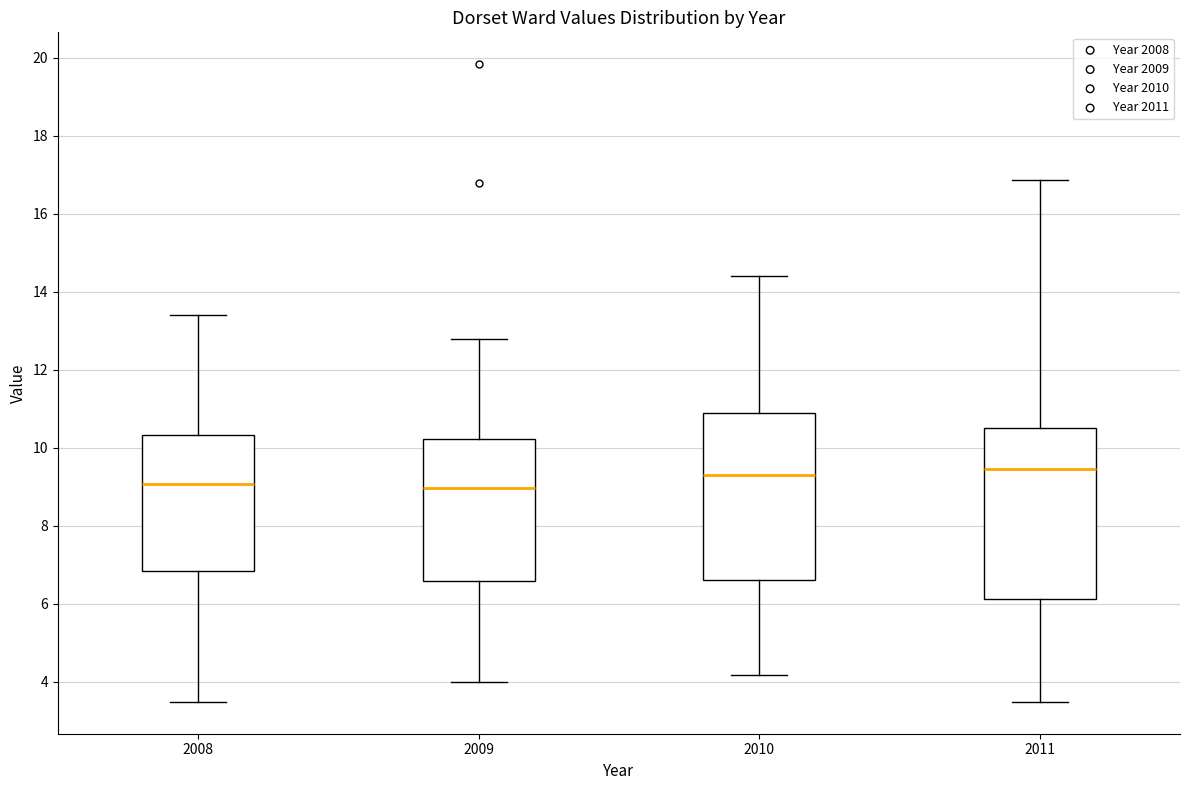

Reading left to right, transcribe this box plot: for each box, give where its median line is, the range the box spans, and where its two whiskers end, as read against the y-axis. The values are not printed on the chart, so give them approximately, as read against the axis.

2008: median 9.0, box 6.8 to 10.4, whiskers 3.4 to 13.4
2009: median 9.0, box 6.6 to 10.2, whiskers 4.0 to 12.8
2010: median 9.4, box 6.6 to 10.8, whiskers 4.2 to 14.4
2011: median 9.4, box 6.2 to 10.6, whiskers 3.4 to 16.8